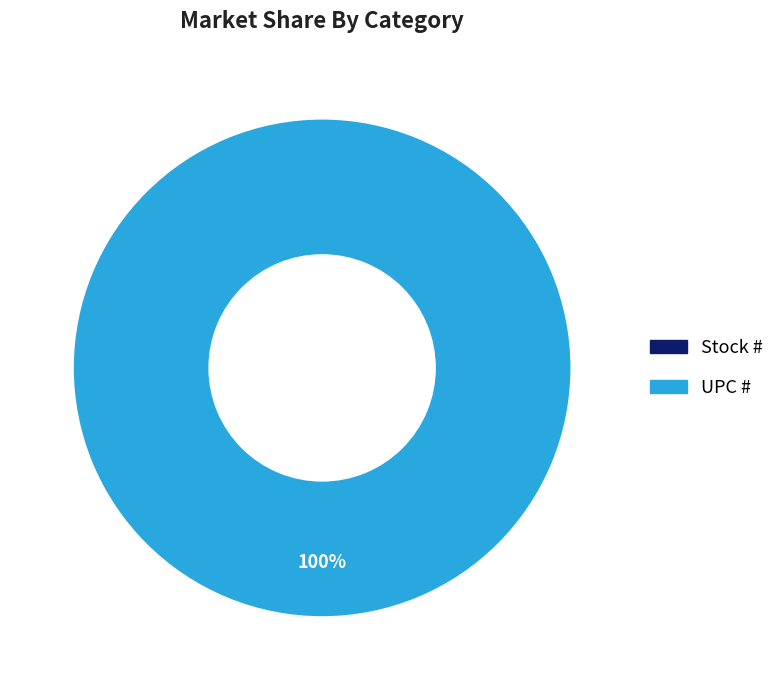

To the nearest percent, what percentage of the pie is UPC #?

100%